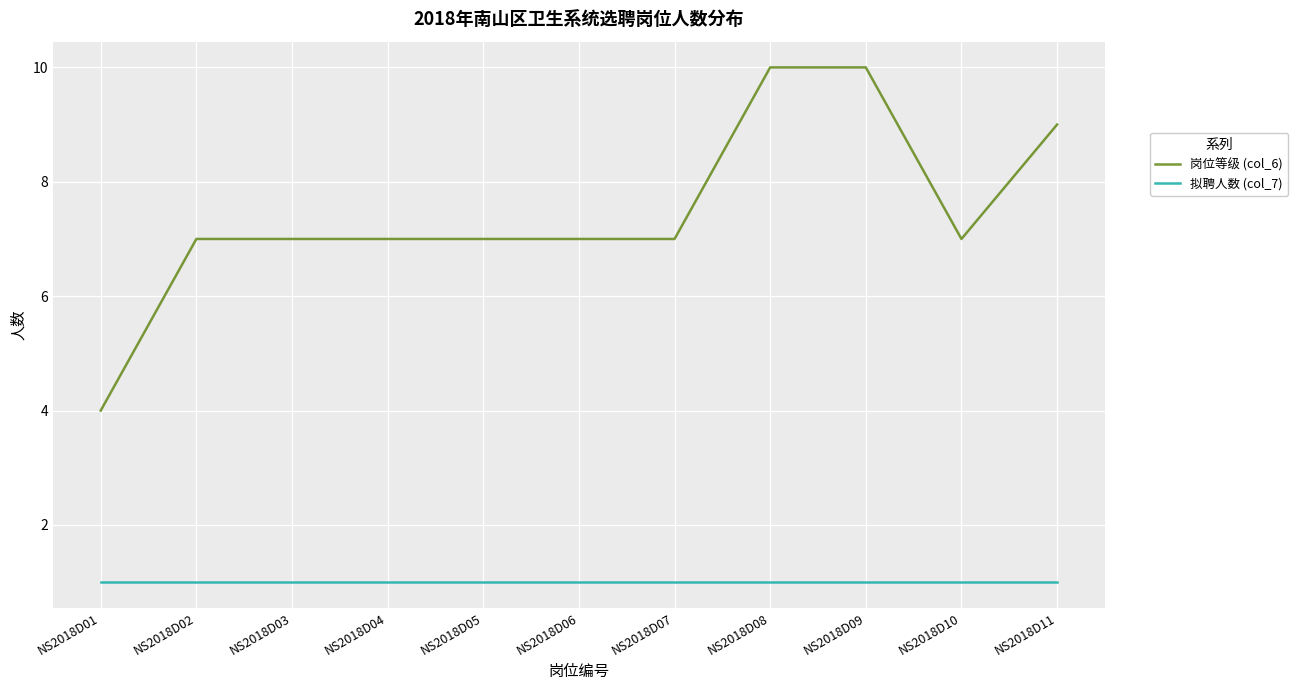

What are all the series names shown in the legend?

岗位等级 (col_6), 拟聘人数 (col_7)